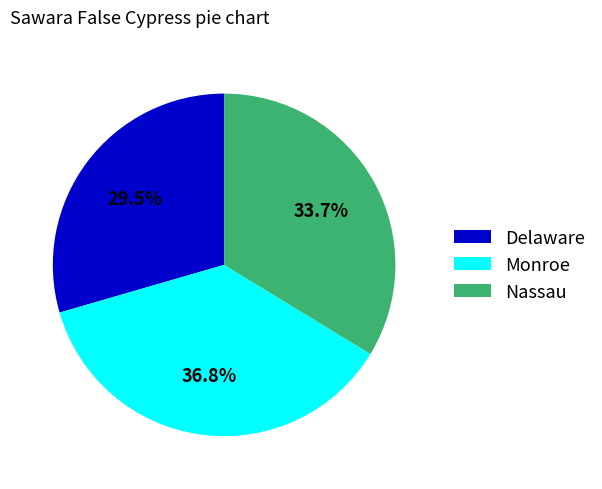

Is it true that Nassau is 34% of the pie?

True